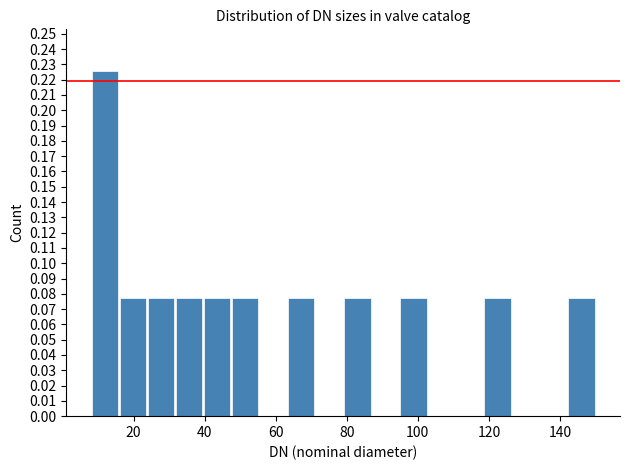

Read against the x-axis, roughly where is the centre of the tallest bar?

12